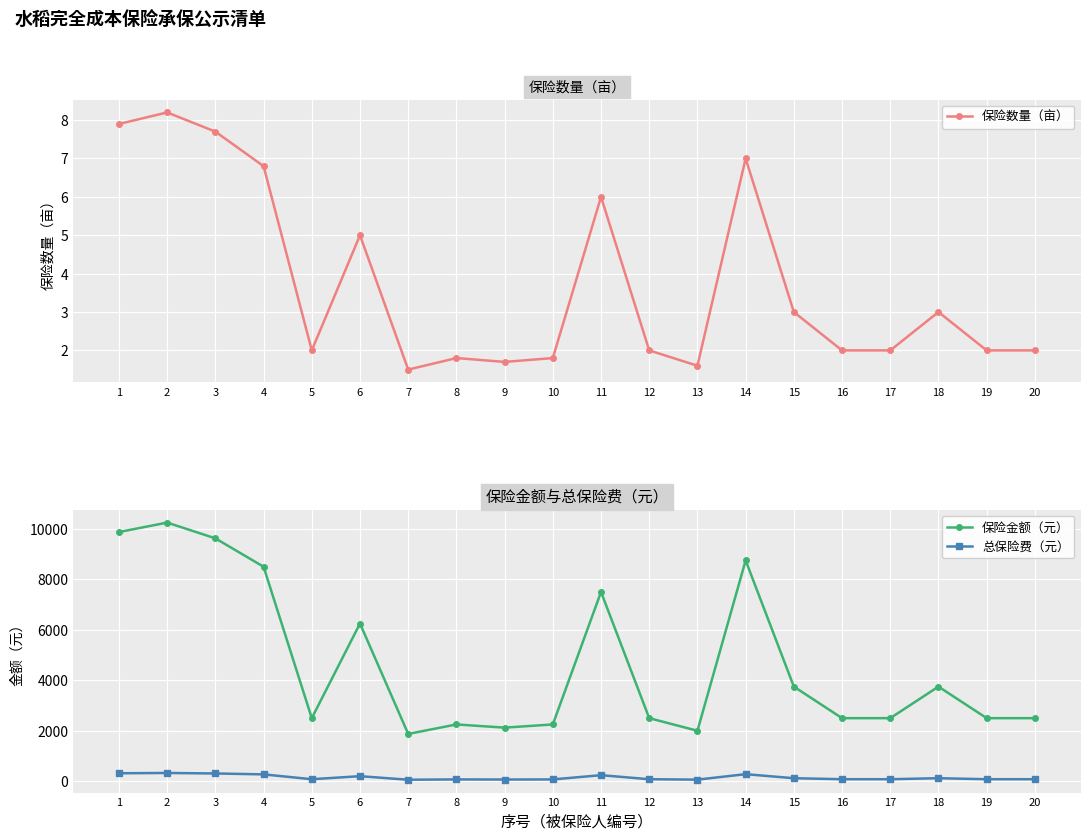

Reading right to left, extract all data points from this chart.

保险数量（亩）: 20=2.0	19=2.0	18=3.0	17=2.0	16=2.0	15=3.0	14=7.0	13=1.6	12=2.0	11=6.0	10=1.8	9=1.7	8=1.8	7=1.5	6=5.0	5=2.0	4=6.8	3=7.7	2=8.2	1=7.9
保险金额（元）: 20=2500.0	19=2500.0	18=3750.0	17=2500.0	16=2500.0	15=3750.0	14=8750.0	13=2000.0	12=2500.0	11=7500.0	10=2250.0	9=2125.0	8=2250.0	7=1875.0	6=6250.0	5=2500.0	4=8500.0	3=9625.0	2=10250.0	1=9875.0
总保险费（元）: 20=80.0	19=80.0	18=120.0	17=80.0	16=80.0	15=120.0	14=280.0	13=64.0	12=80.0	11=240.0	10=72.0	9=68.0	8=72.0	7=60.0	6=200.0	5=80.0	4=272.0	3=308.0	2=328.0	1=316.0